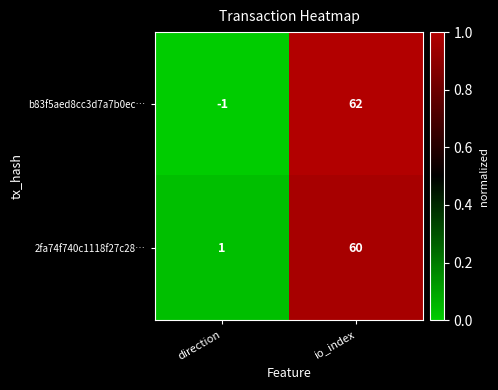

List the series in order of their peak value, highest first.

b83f5aed8cc3d7a7b0ec…, 2fa74f740c1118f27c28…